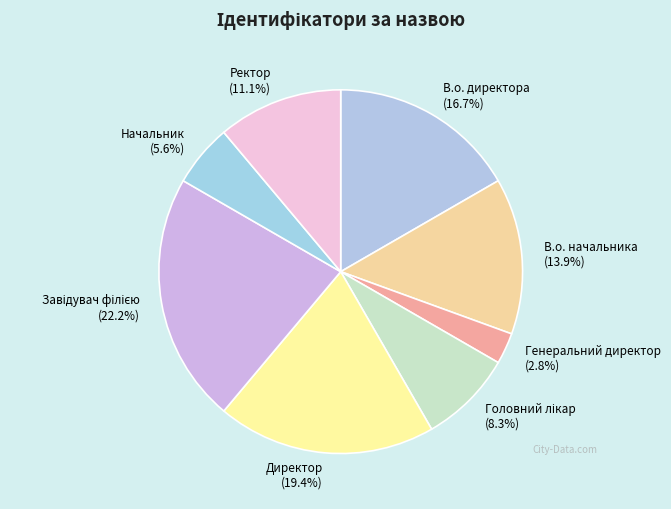

Do Ректор and В.о. директора together represent more than half of the pie?

No